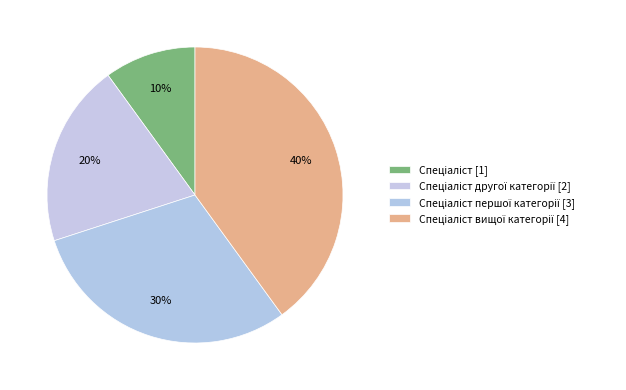

How many slices are in this pie chart?

4